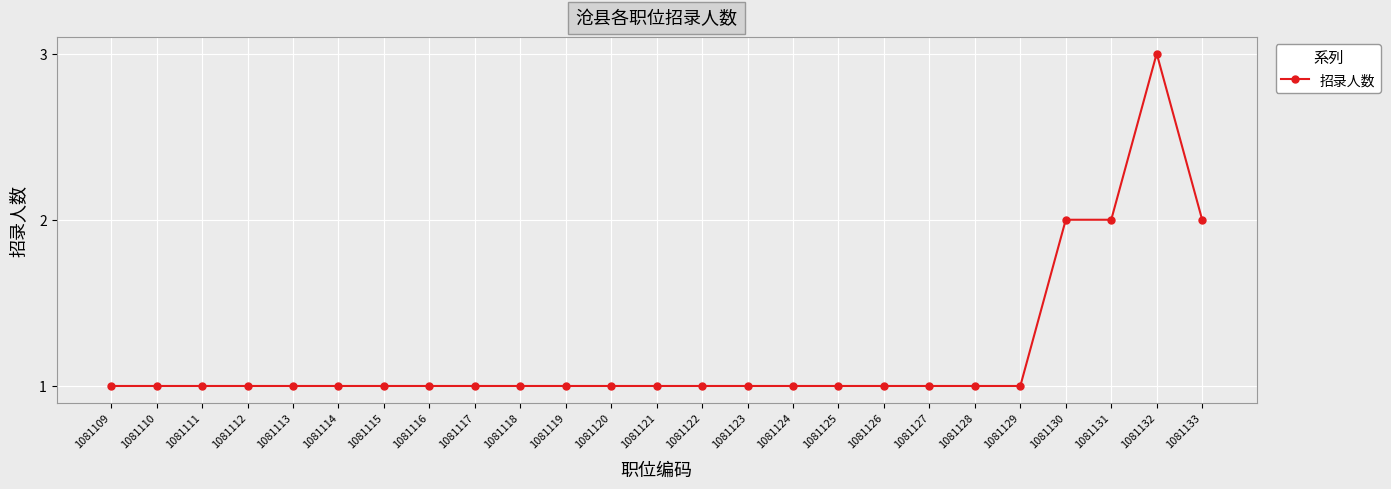

What is the value of the 23rd point from the left?

2